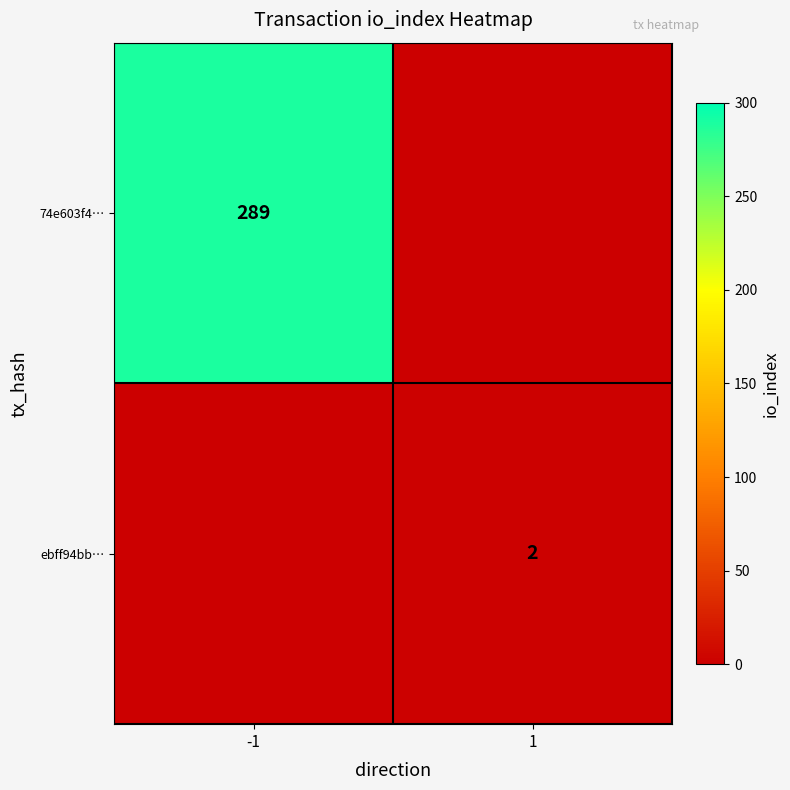

Is the value of ebff94bb… at 1 greater than the value of 74e603f4… at -1?

No